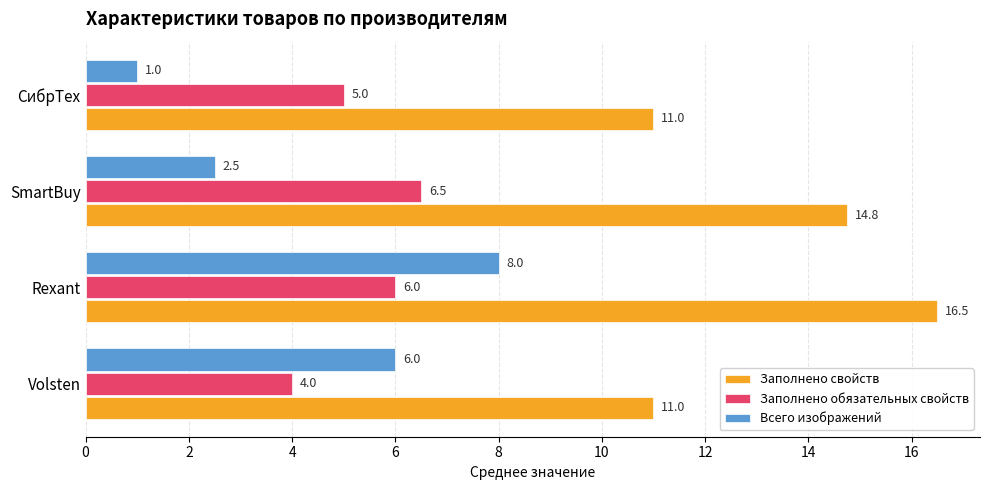

True or false: Заполнено свойств has a value of 8.0 at SmartBuy.

False